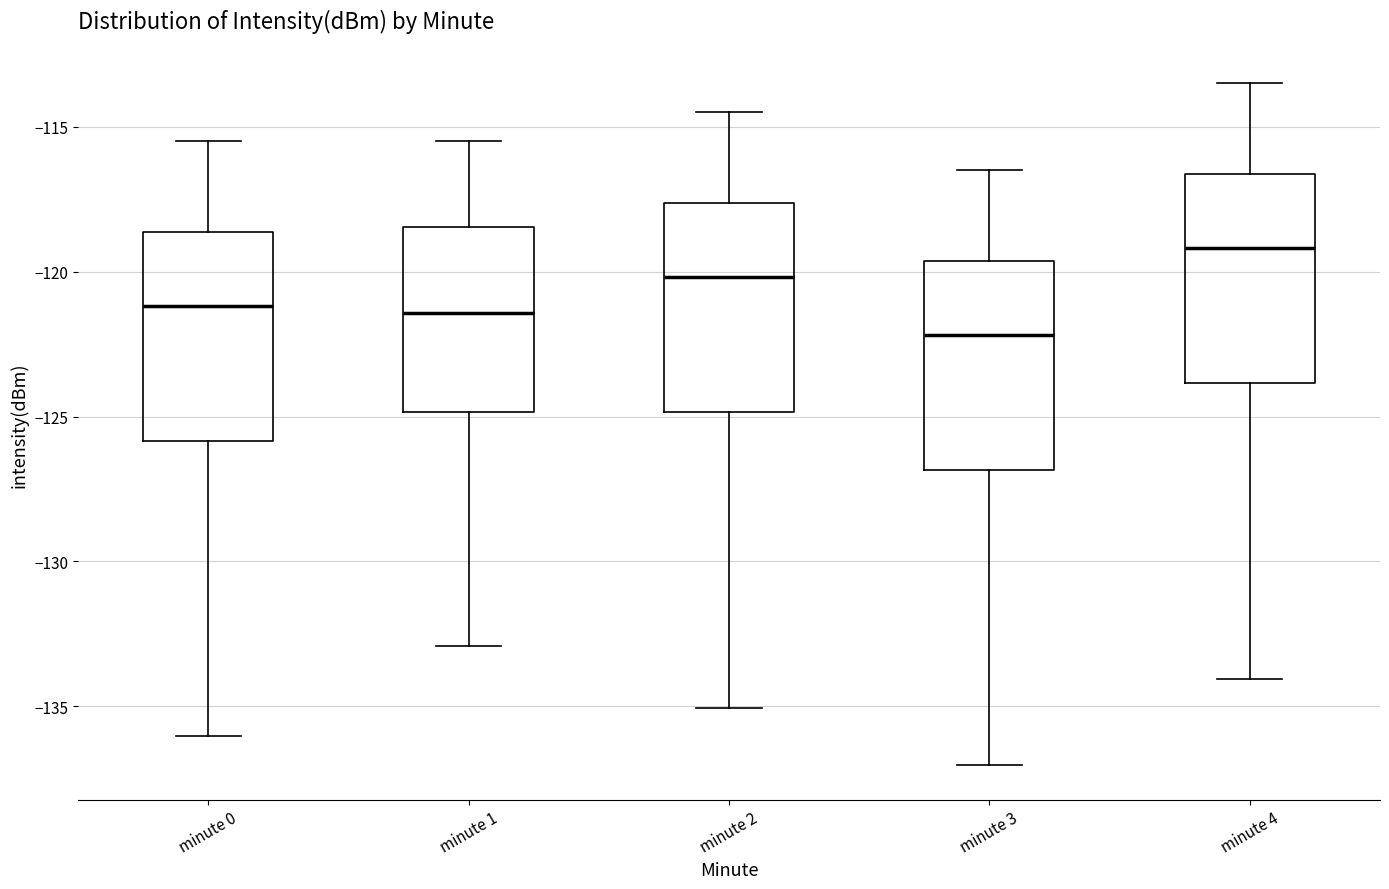

Reading left to right, transcribe this box plot: for each box, give where its median line is, the range the box spans, and where its two whiskers end, as read against the y-axis. The values are not printed on the chart, so give them approximately, as read against the axis.

minute 0: median -121.0, box -126.0 to -118.5, whiskers -136.0 to -115.5
minute 1: median -121.5, box -125.0 to -118.5, whiskers -133.0 to -115.5
minute 2: median -120.0, box -125.0 to -117.5, whiskers -135.0 to -114.5
minute 3: median -122.0, box -127.0 to -119.5, whiskers -137.0 to -116.5
minute 4: median -119.0, box -124.0 to -116.5, whiskers -134.0 to -113.5